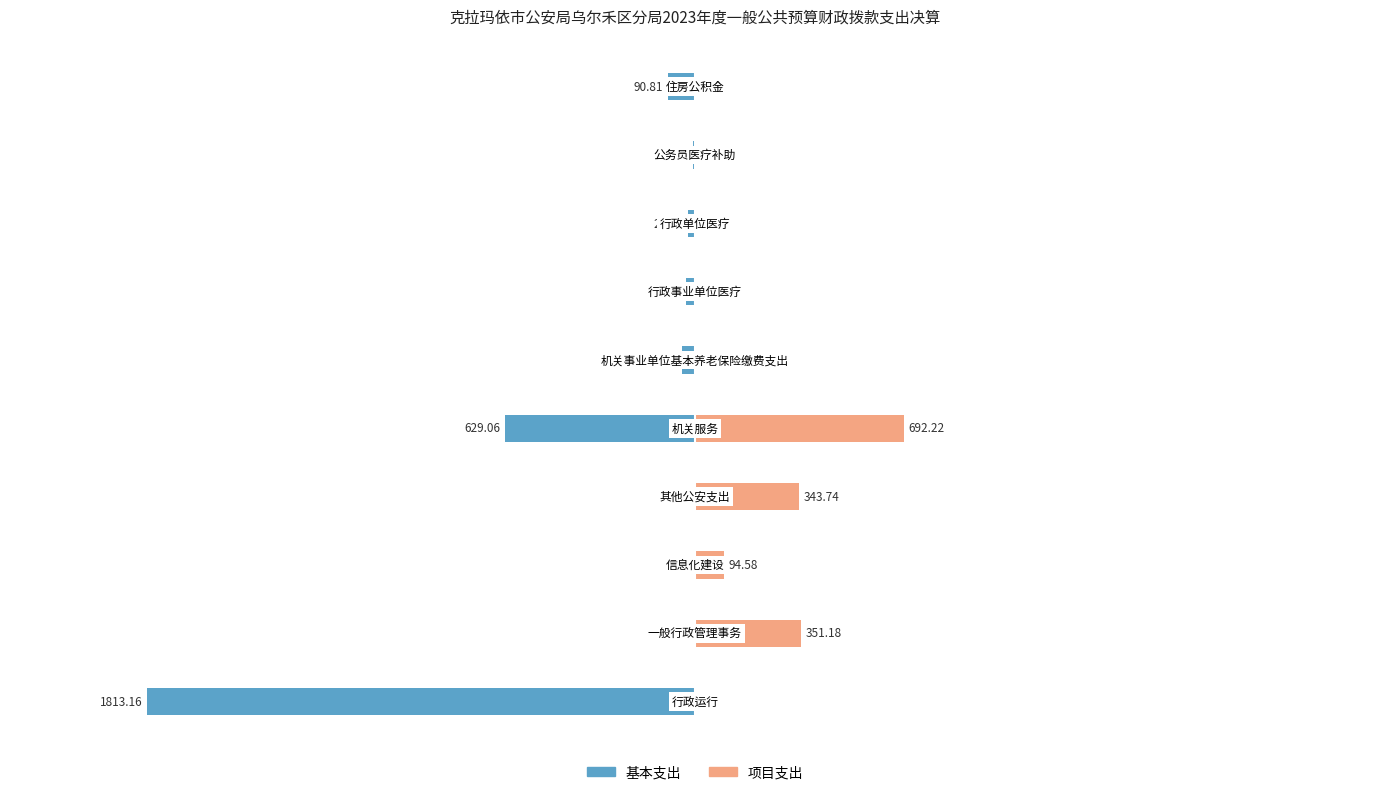

How many categories are shown in the chart?

10